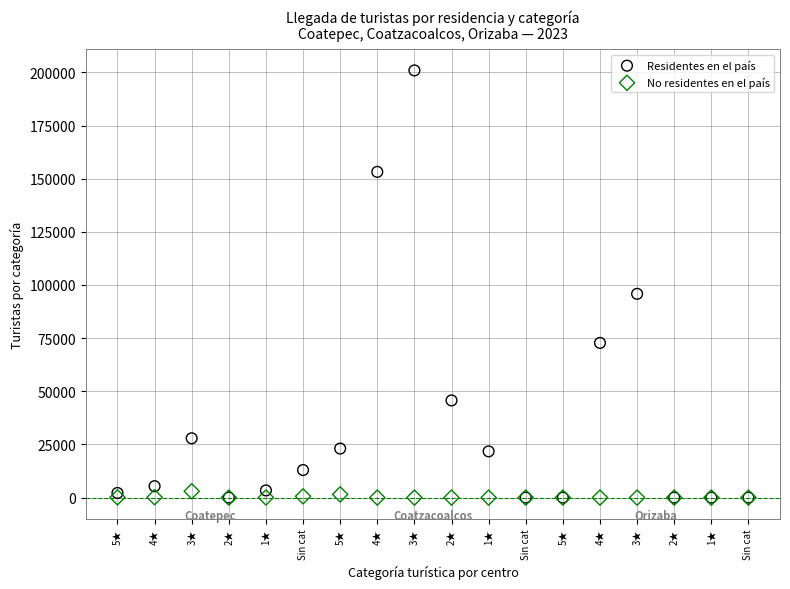

Across all series, what Y value is closest to 100461?

95836